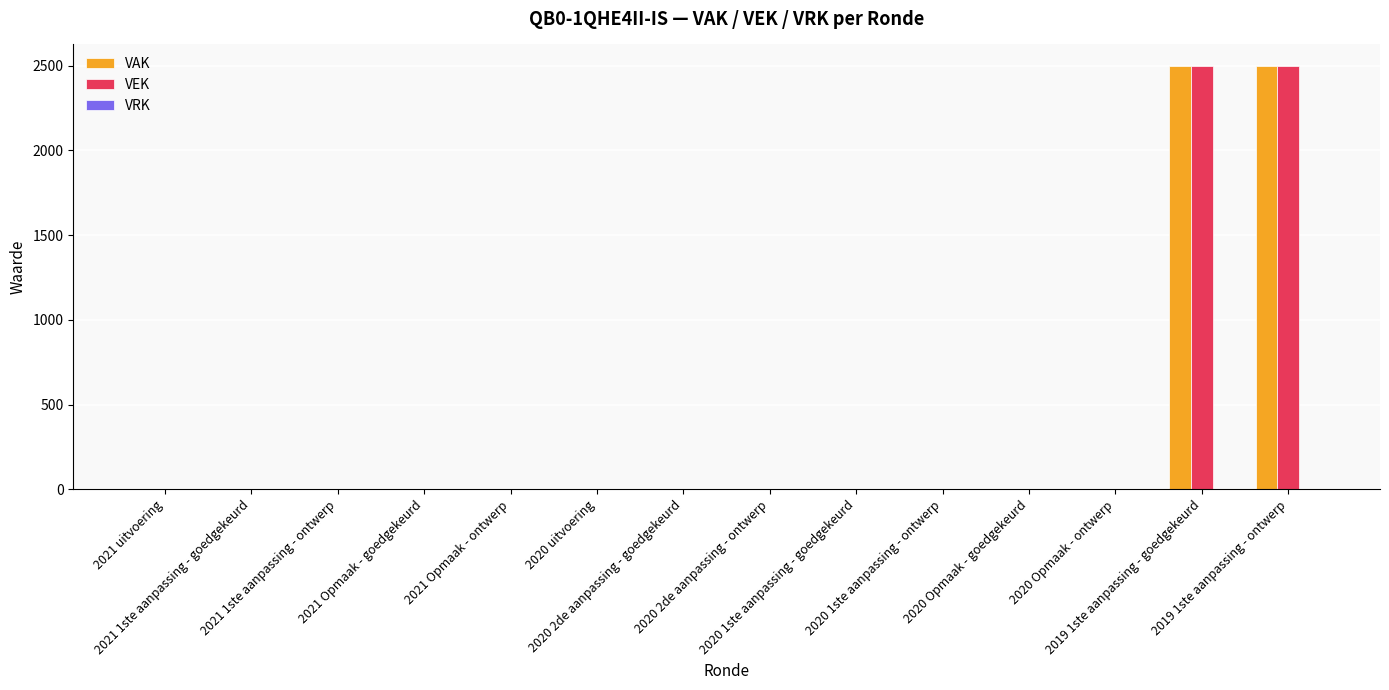

What is the sum of all VEK values?

5000